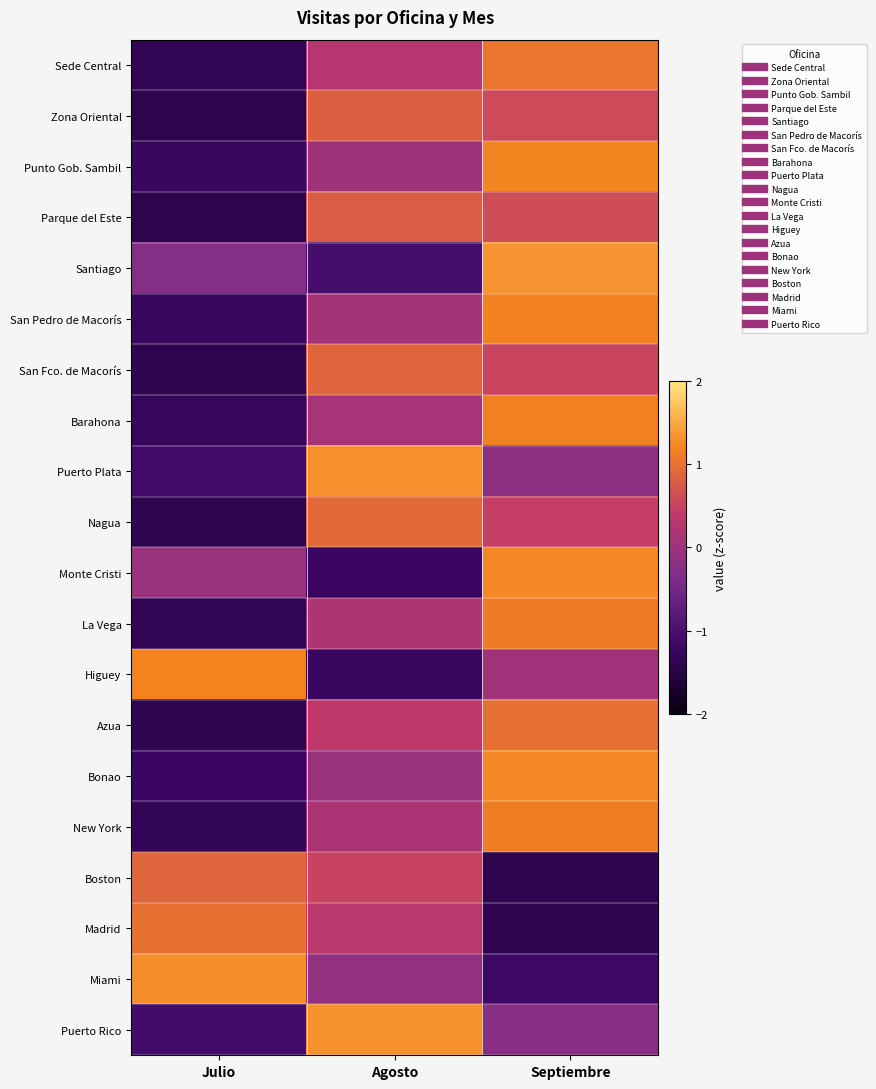

At which category is the sum across all series the highest?

Septiembre